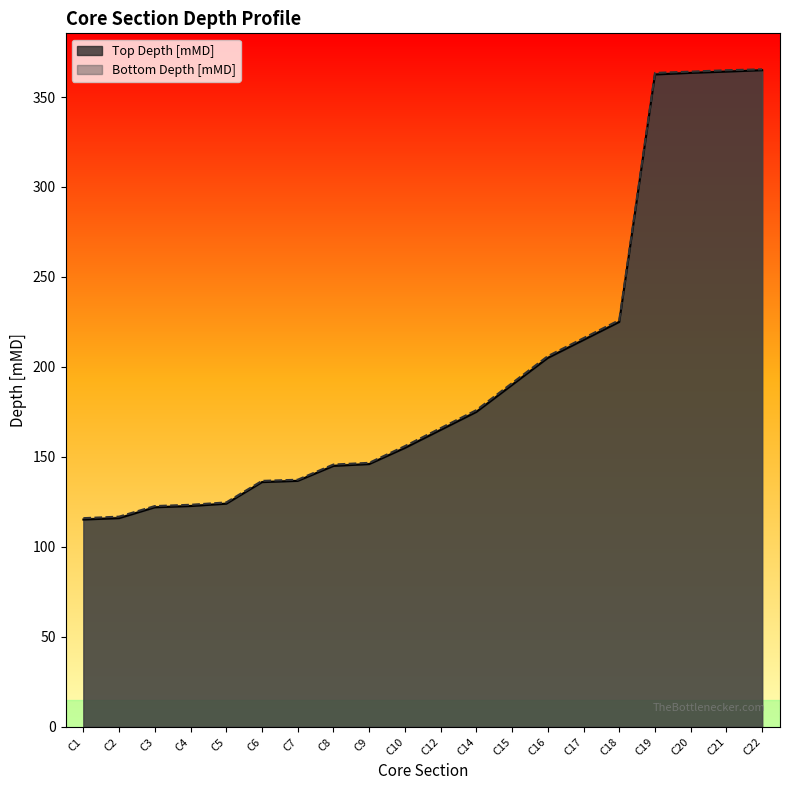

True or false: Bottom Depth [mMD] and Top Depth [mMD] cross at least once.

False